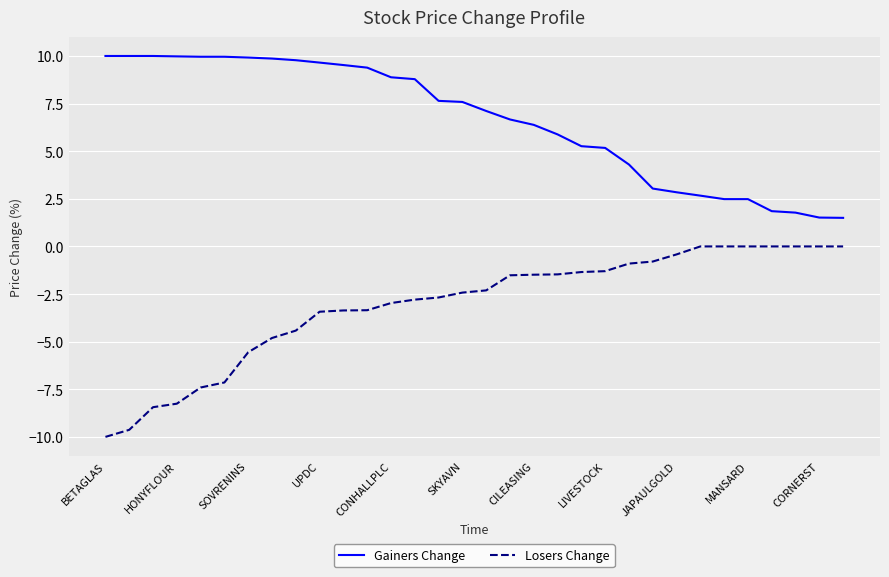

What is the difference between the maximum and minimum values in the Losers Change series?

10.0